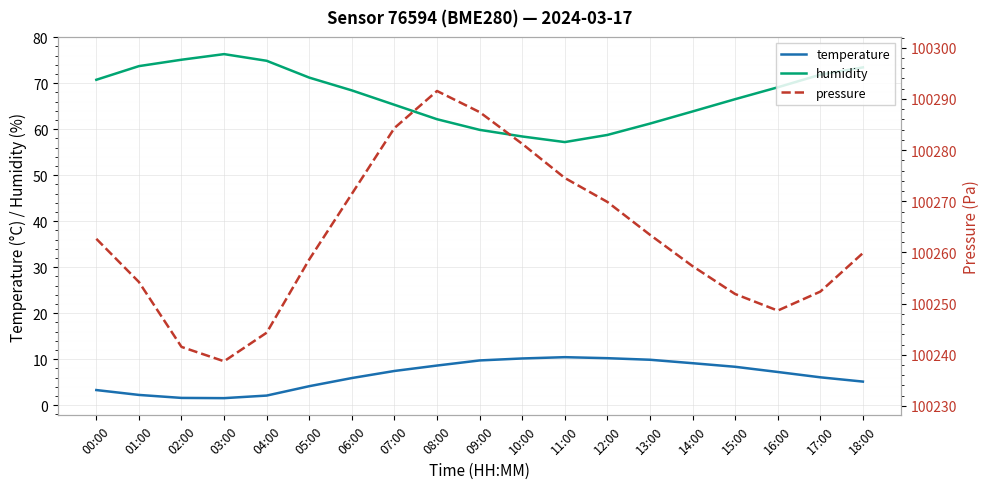

Reading right to left, what are all the values shown in this chart?

temperature: 18:00=5.1	17:00=6.0	16:00=7.2	15:00=8.3	14:00=9.1	13:00=9.9	12:00=10.2	11:00=10.4	10:00=10.2	09:00=9.7	08:00=8.6	07:00=7.4	06:00=5.9	05:00=4.1	04:00=2.1	03:00=1.5	02:00=1.6	01:00=2.2	00:00=3.3
humidity: 18:00=73.5	17:00=71.9	16:00=69.1	15:00=66.5	14:00=63.9	13:00=61.2	12:00=58.8	11:00=57.2	10:00=58.4	09:00=59.9	08:00=62.2	07:00=65.3	06:00=68.5	05:00=71.2	04:00=74.9	03:00=76.3	02:00=75.1	01:00=73.7	00:00=70.8
pressure: 18:00=100259.9	17:00=100252.3	16:00=100248.6	15:00=100251.9	14:00=100257.3	13:00=100263.4	12:00=100269.9	11:00=100274.6	10:00=100281.2	09:00=100287.4	08:00=100291.6	07:00=100284.3	06:00=100271.4	05:00=100258.6	04:00=100244.3	03:00=100238.7	02:00=100241.5	01:00=100254.2	00:00=100262.7